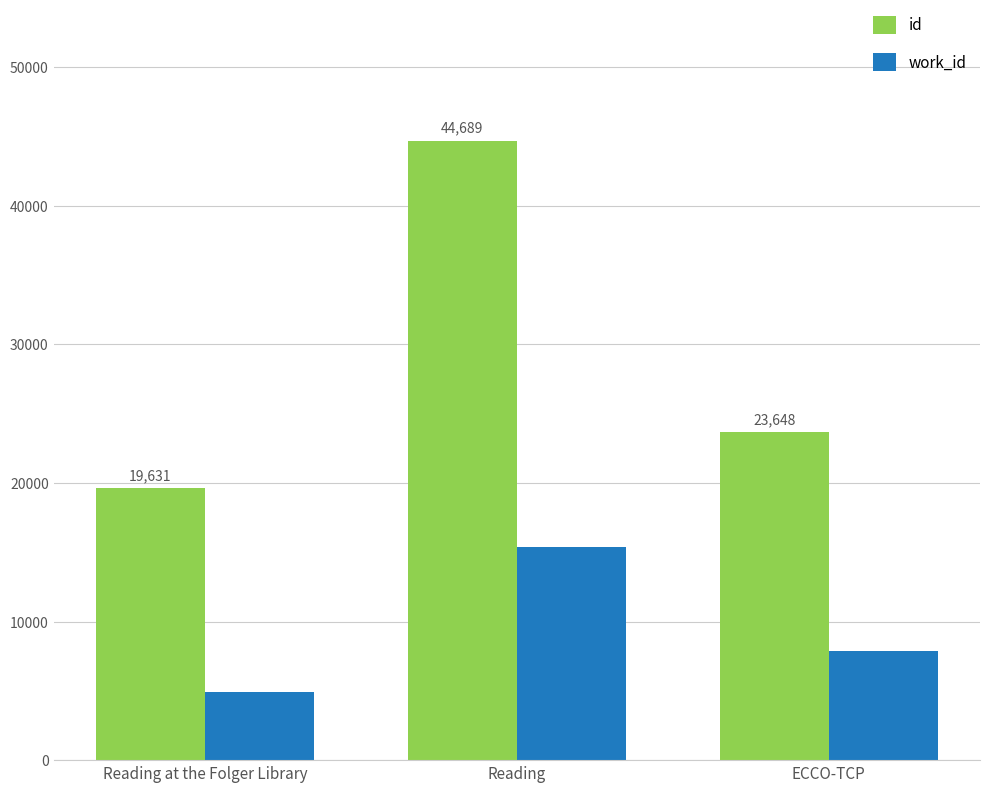

How many work_id values are between 4909 and 15383?

3